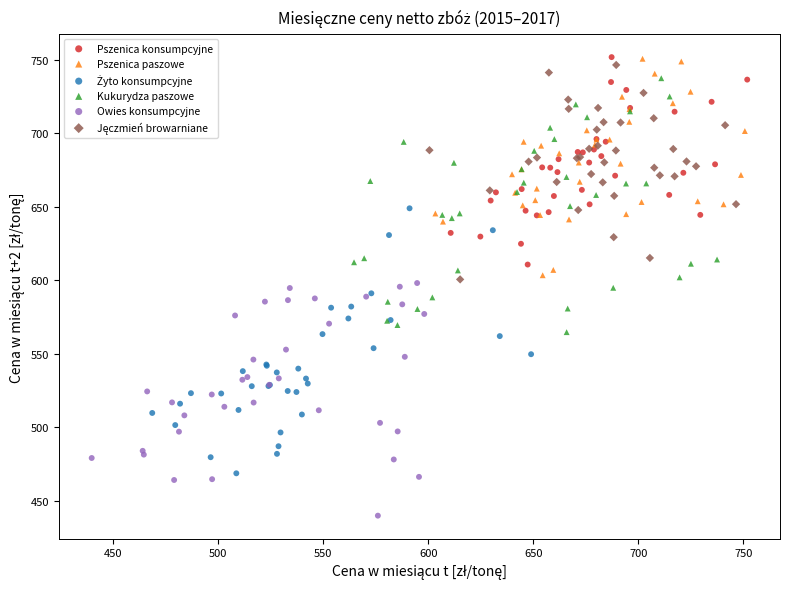

Which series contains the lowest Y value?

Owies konsumpcyjne